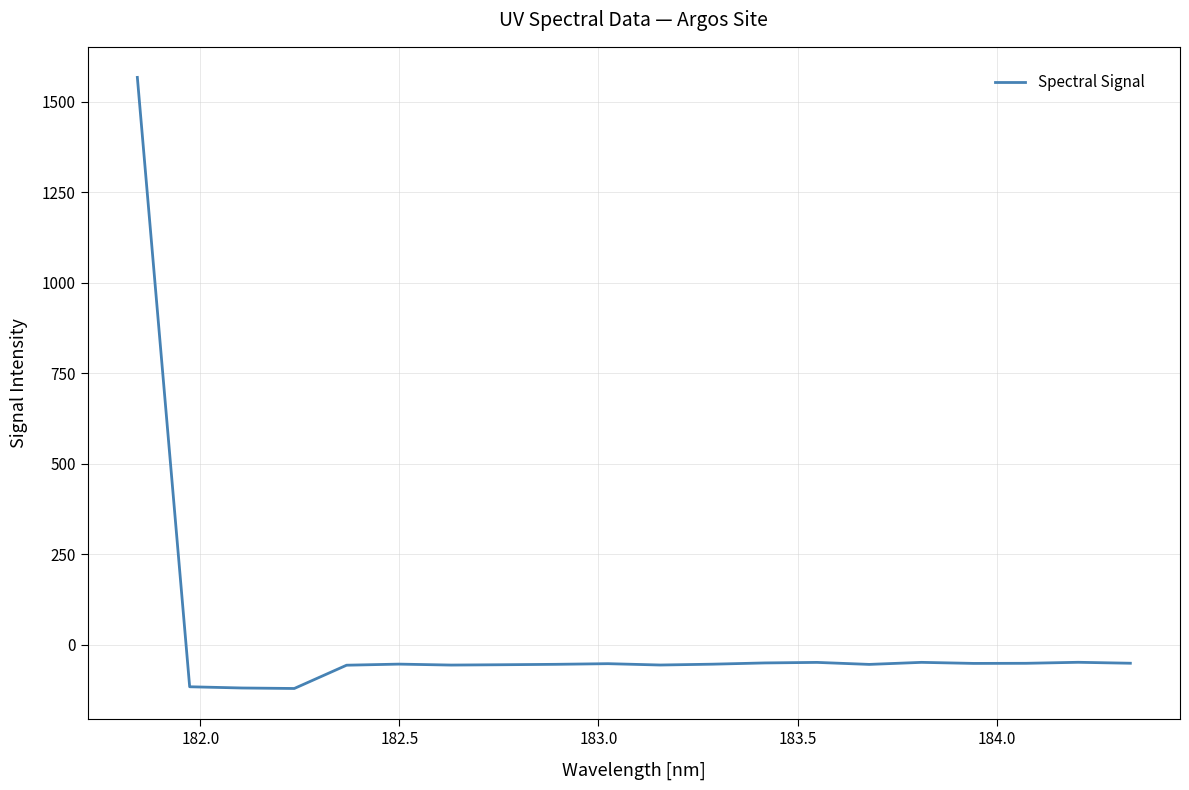

What is the difference between the maximum and minimum values?

1689.1